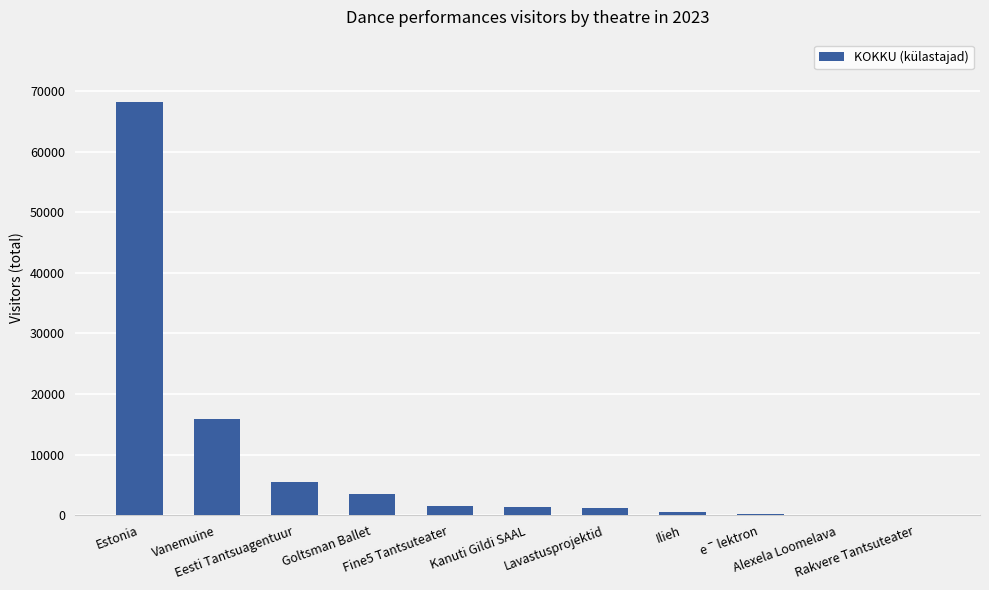

Is it true that the value at Eesti Tantsuagentuur is 5552?

True